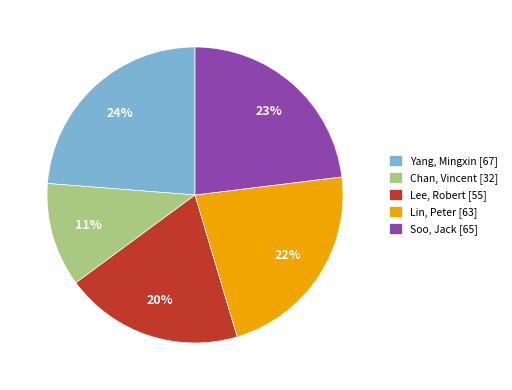

Is it true that Yang, Mingxin [67] is 12% of the pie?

False